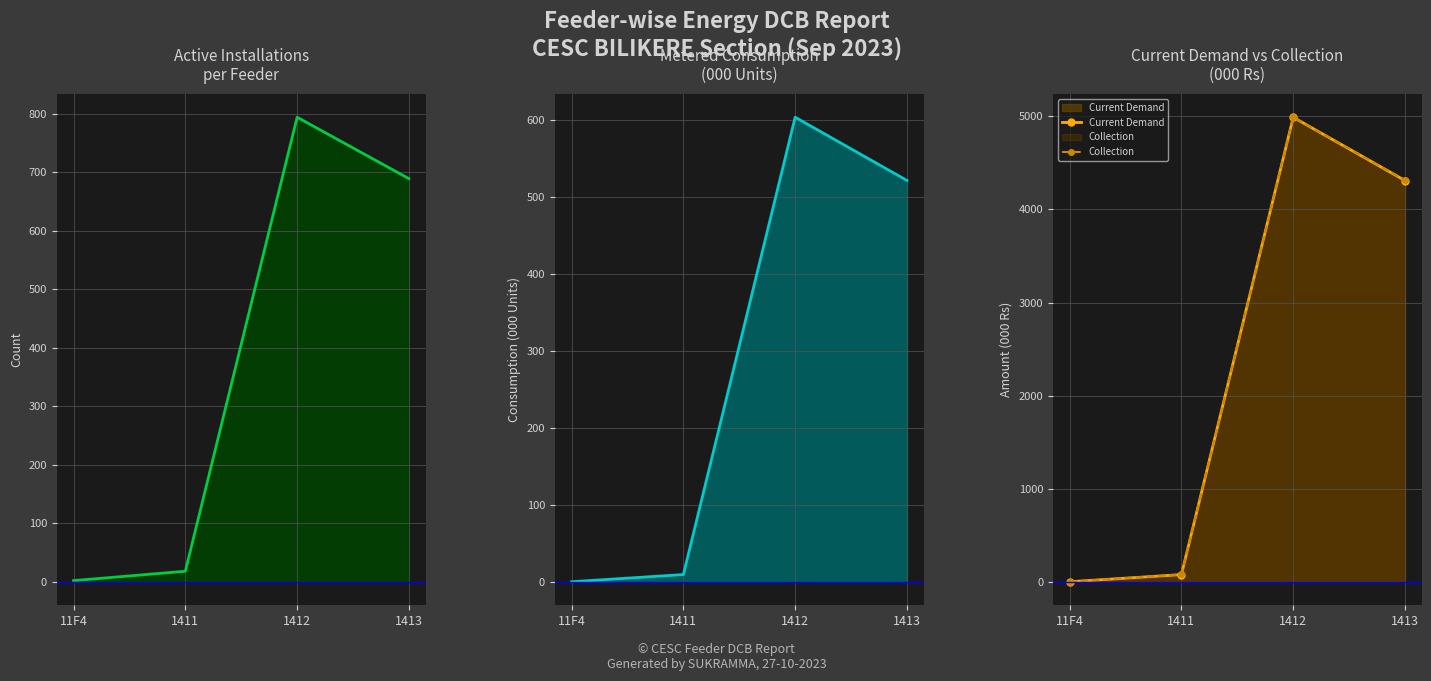

Which series changed the most between 11F4 and 1412?

Collection